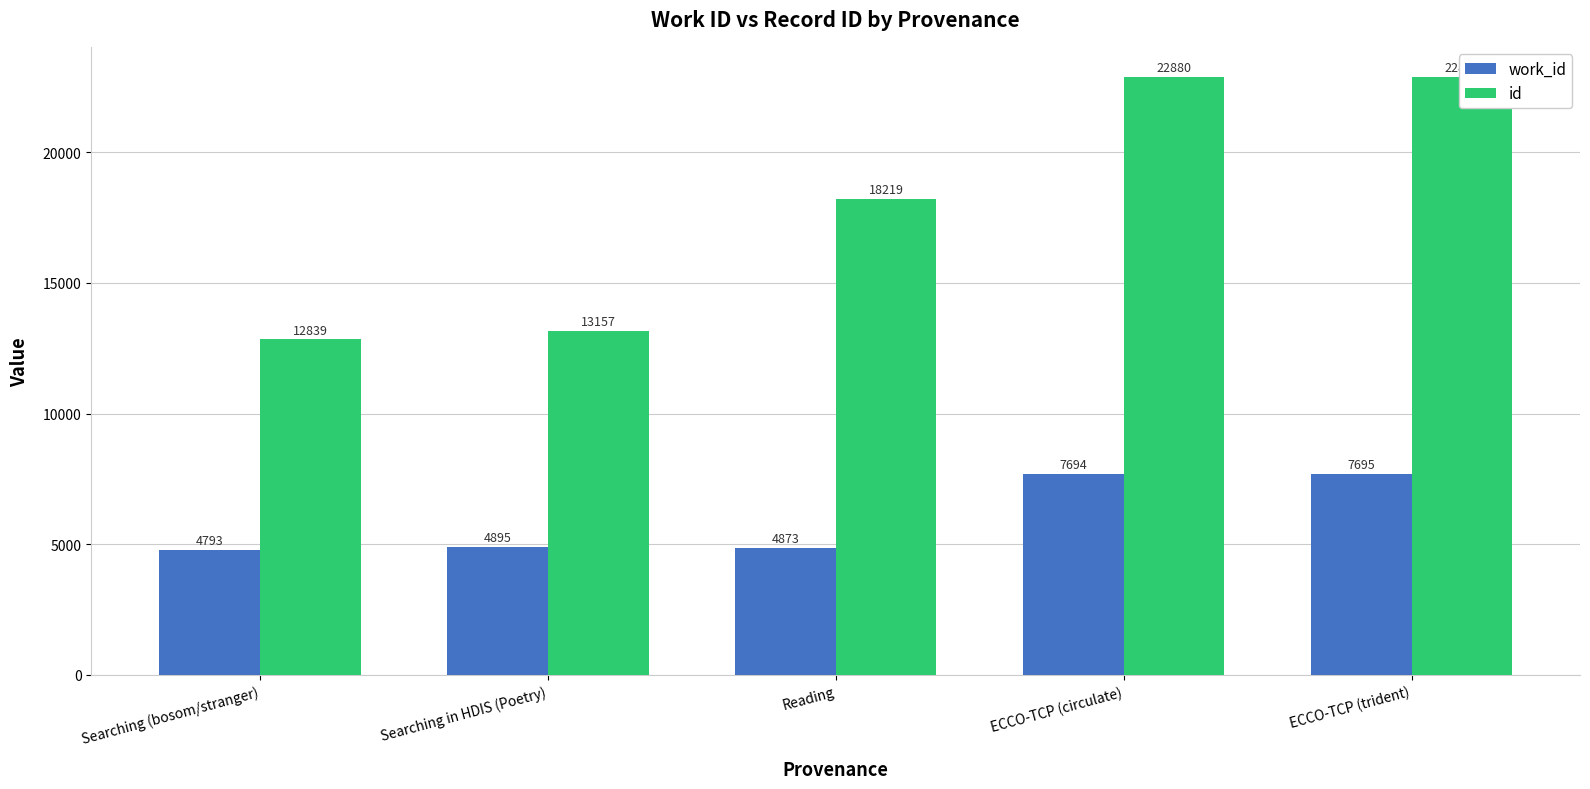

True or false: work_id has a value of 4793 at Searching (bosom/stranger).

True